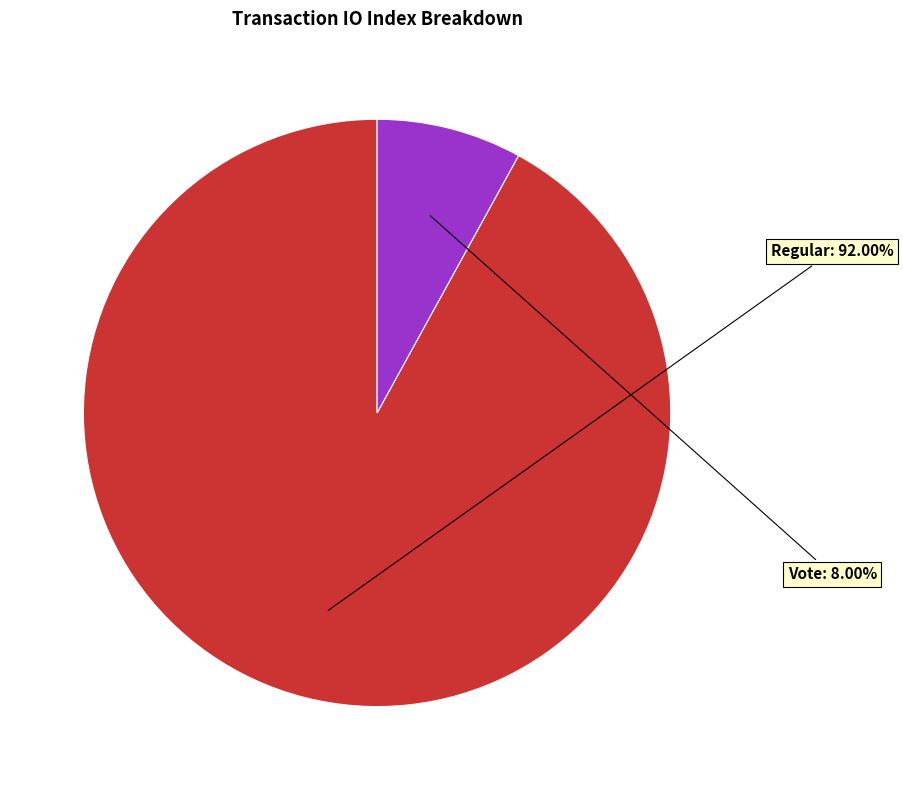

Is there a majority slice in this chart?

Yes